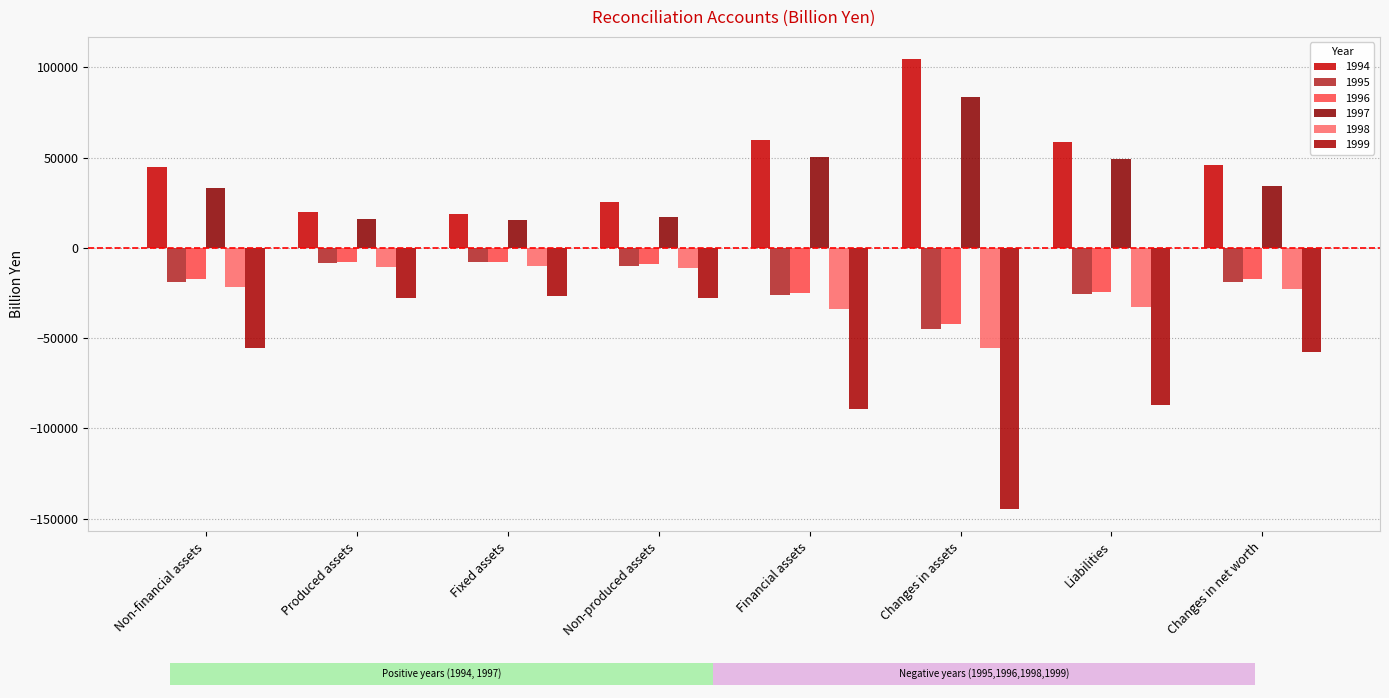

How many distinct data groups are displayed?

6